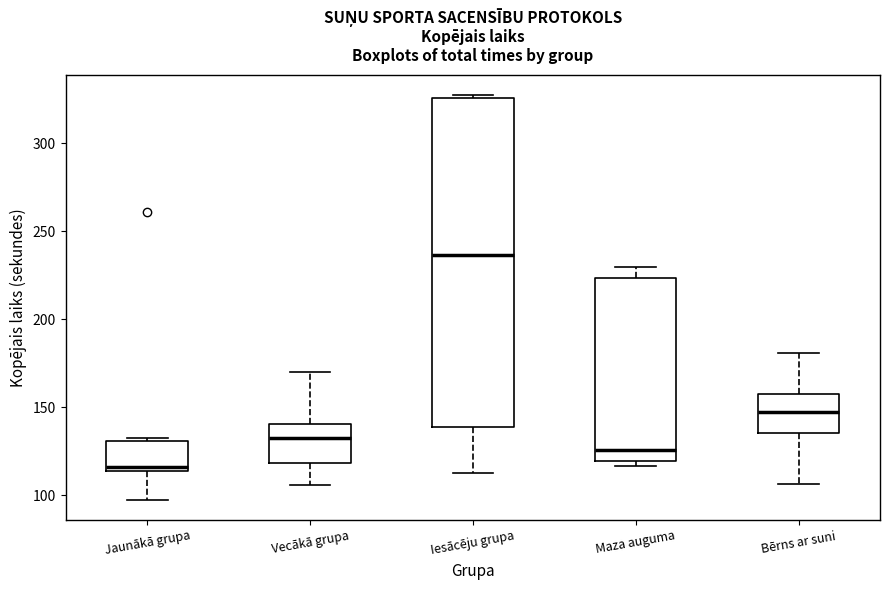

Where is the lower edge of the box for Maza auguma on the y-axis? The values are not printed on the chart, so give them approximately, as read against the axis.

120